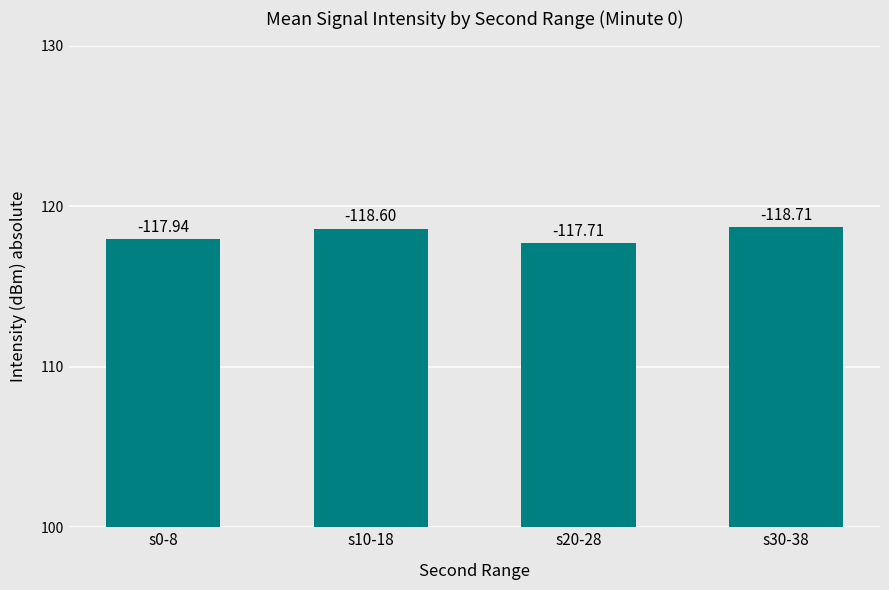

What is the greatest value displayed?

118.7